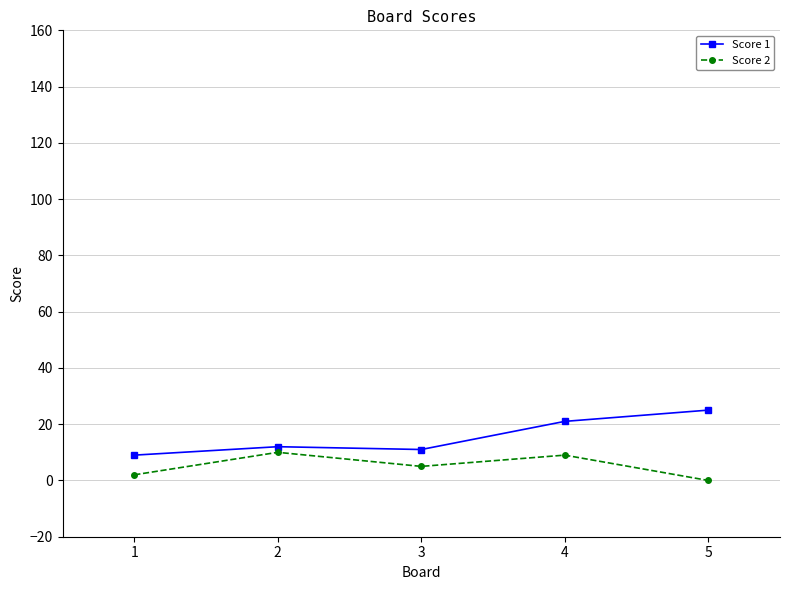

At which category does the chart reach its peak across all series?

5